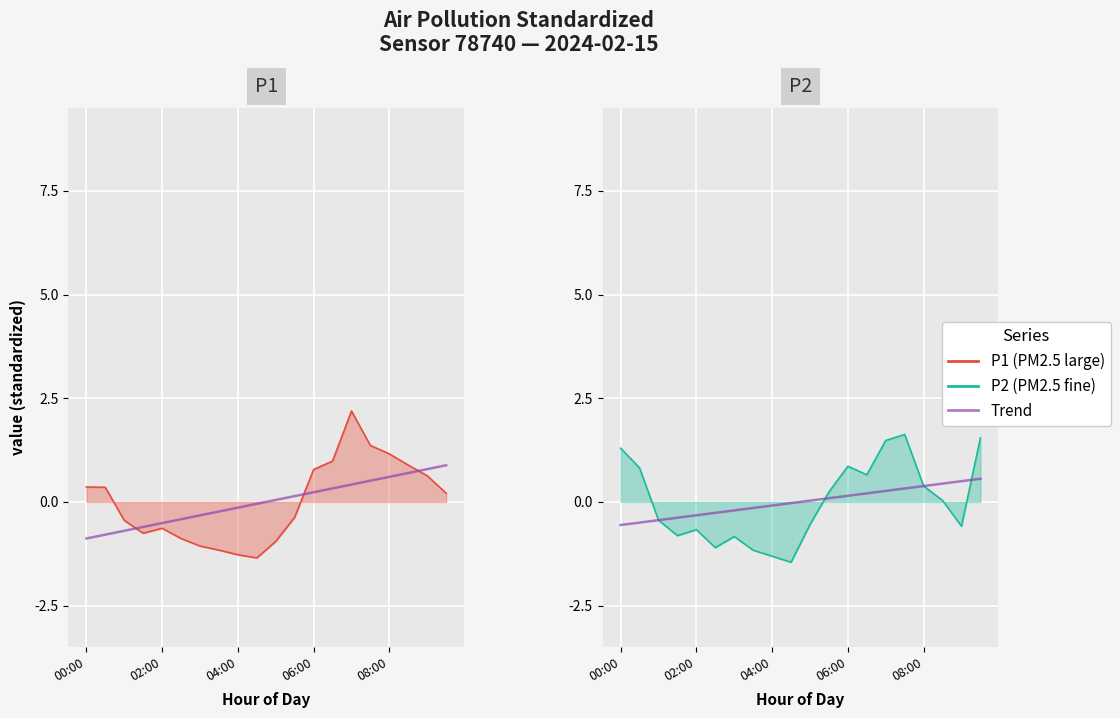

At which category is the sum across all series the highest?

14